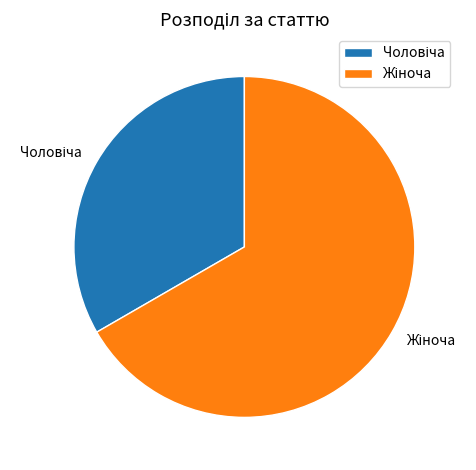

Does any single category account for the majority?

Yes